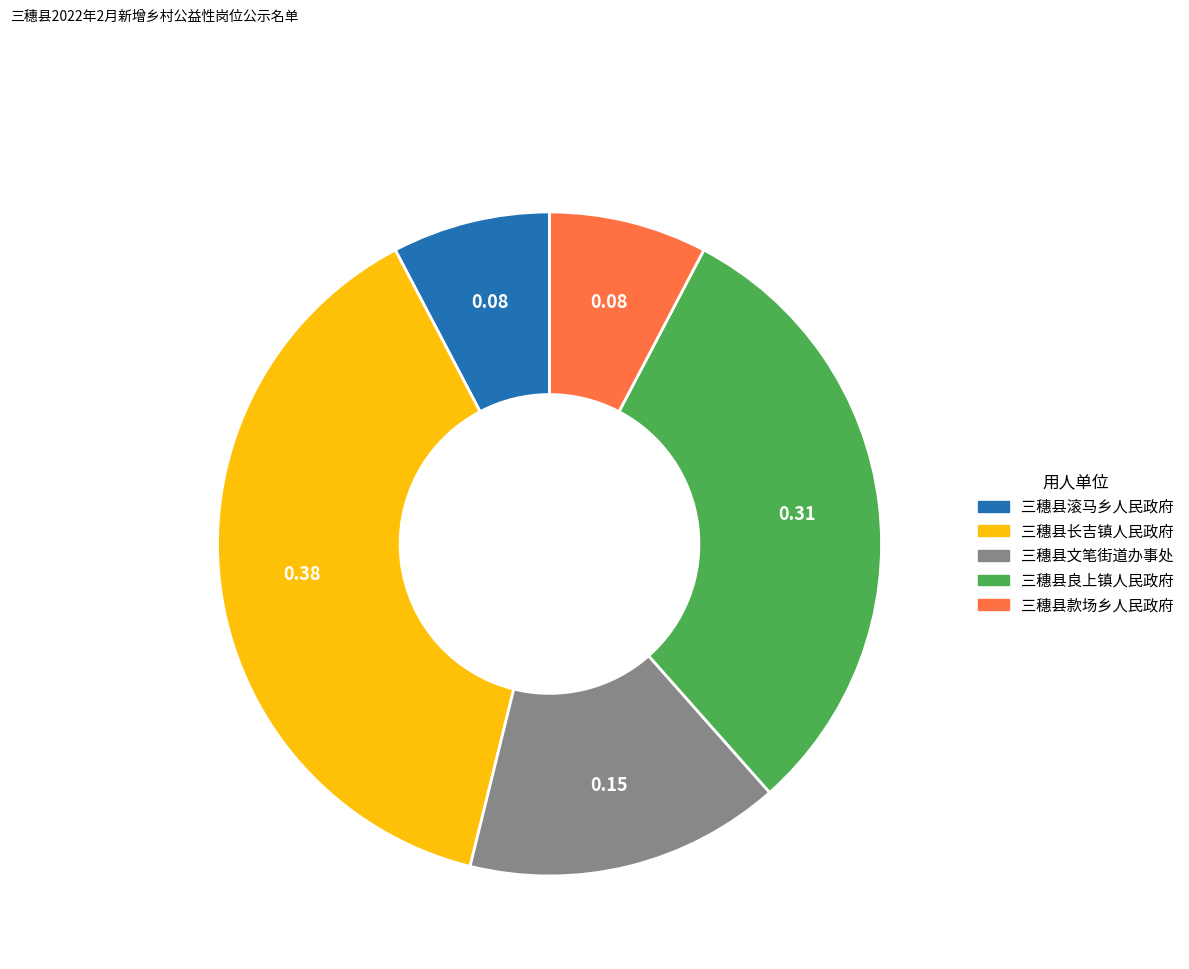

Do 三穗县良上镇人民政府 and 三穗县长吉镇人民政府 together represent more than half of the pie?

Yes